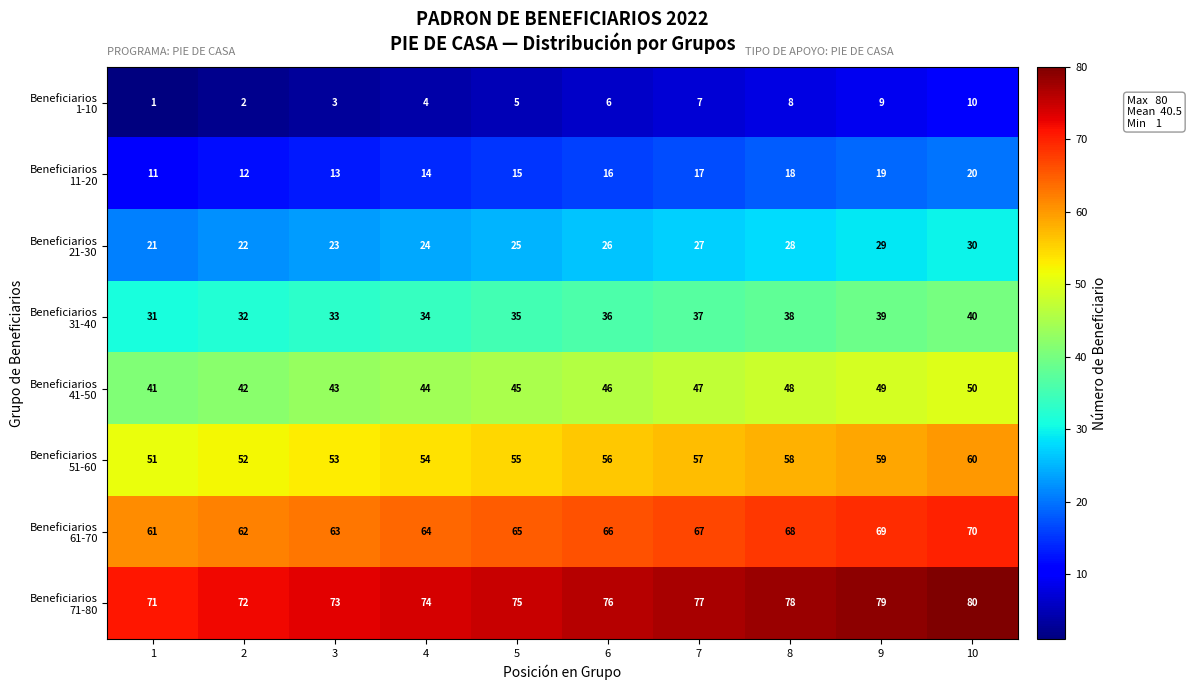

What is the difference between the highest and lowest values at 6?

70